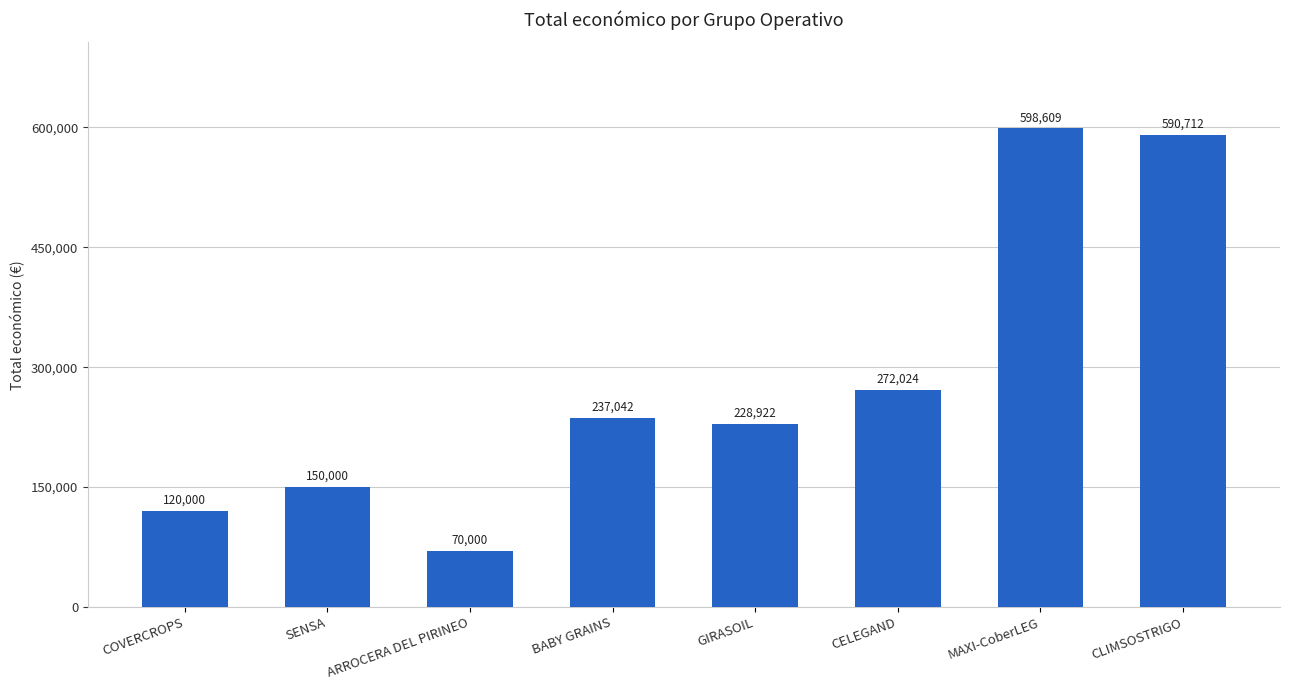

Reading left to right, what are all the values shown in this chart?

COVERCROPS=120000	SENSA=150000	ARROCERA DEL PIRINEO=70000	BABY GRAINS=237042	GIRASOIL=228922	CELEGAND=272024	MAXI-CoberLEG=598609	CLIMSOSTRIGO=590712